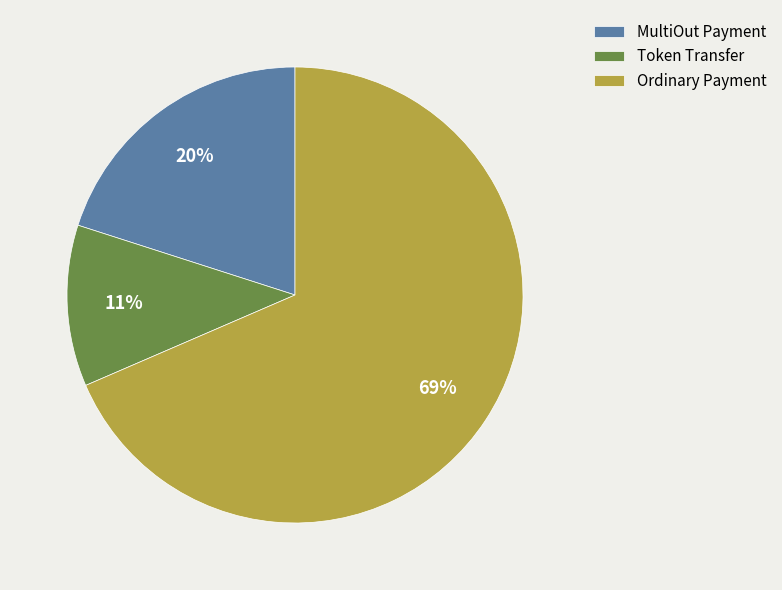

Is it true that Ordinary Payment is 60% of the pie?

False